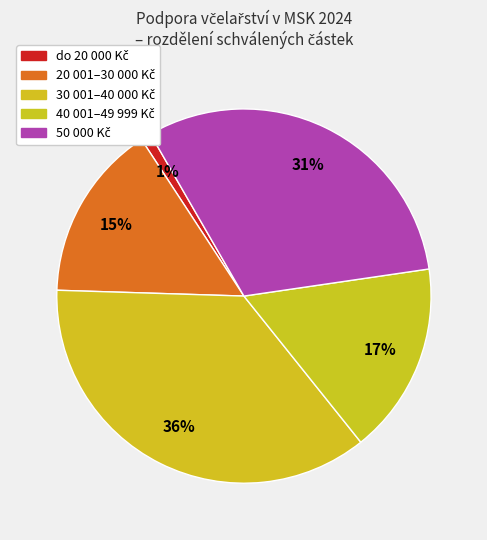

Count the number of slices in the pie.

5